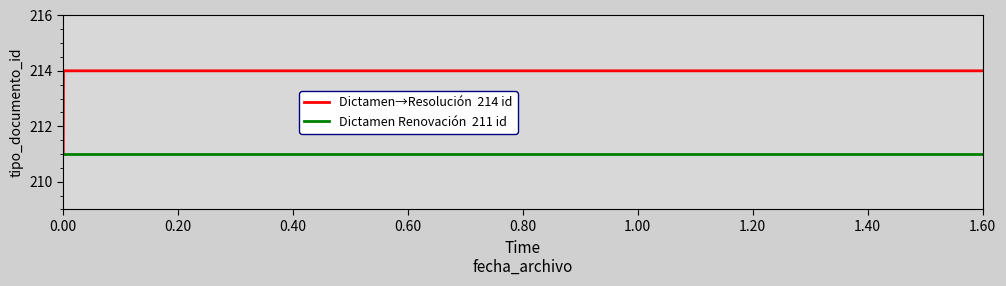

What is the minimum value shown in the chart?

211